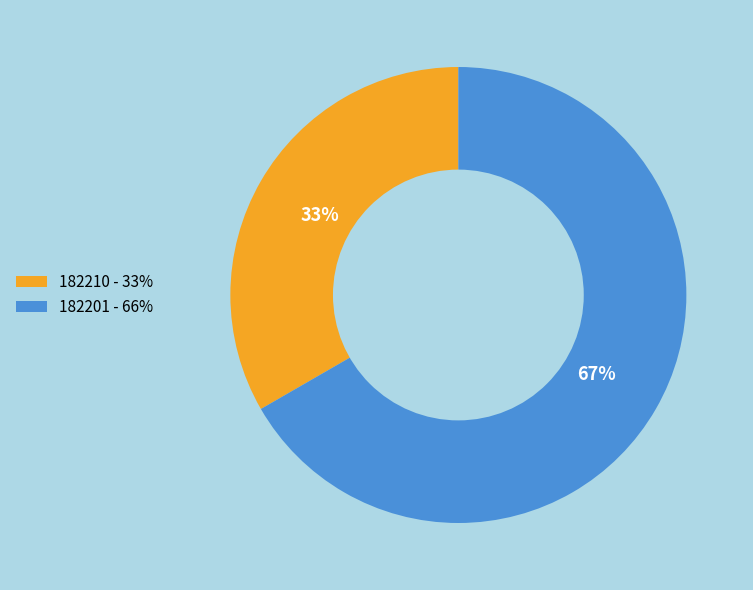

The 182201 slice represents 67% of the pie. True or false?

True